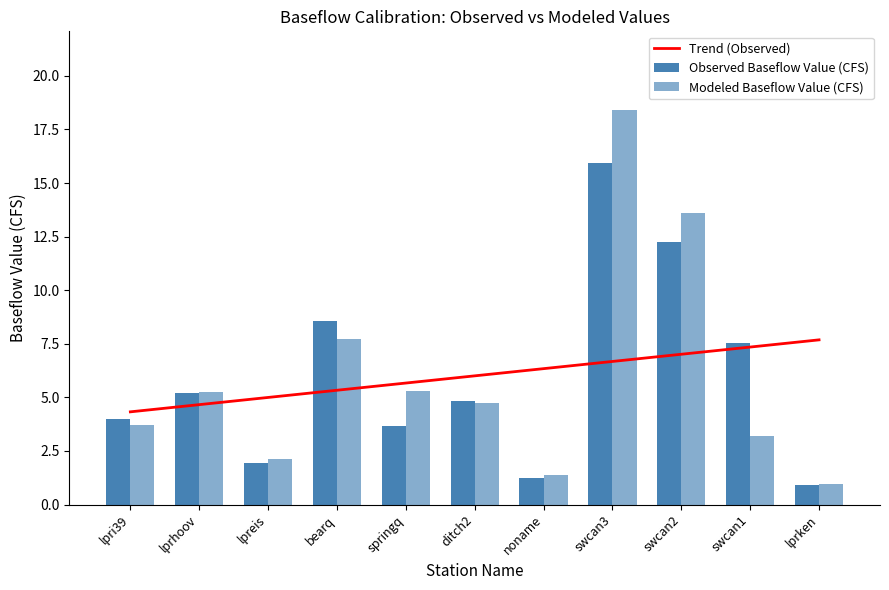

The value of Observed Baseflow Value (CFS) at lpreis is 3.0. True or false?

False